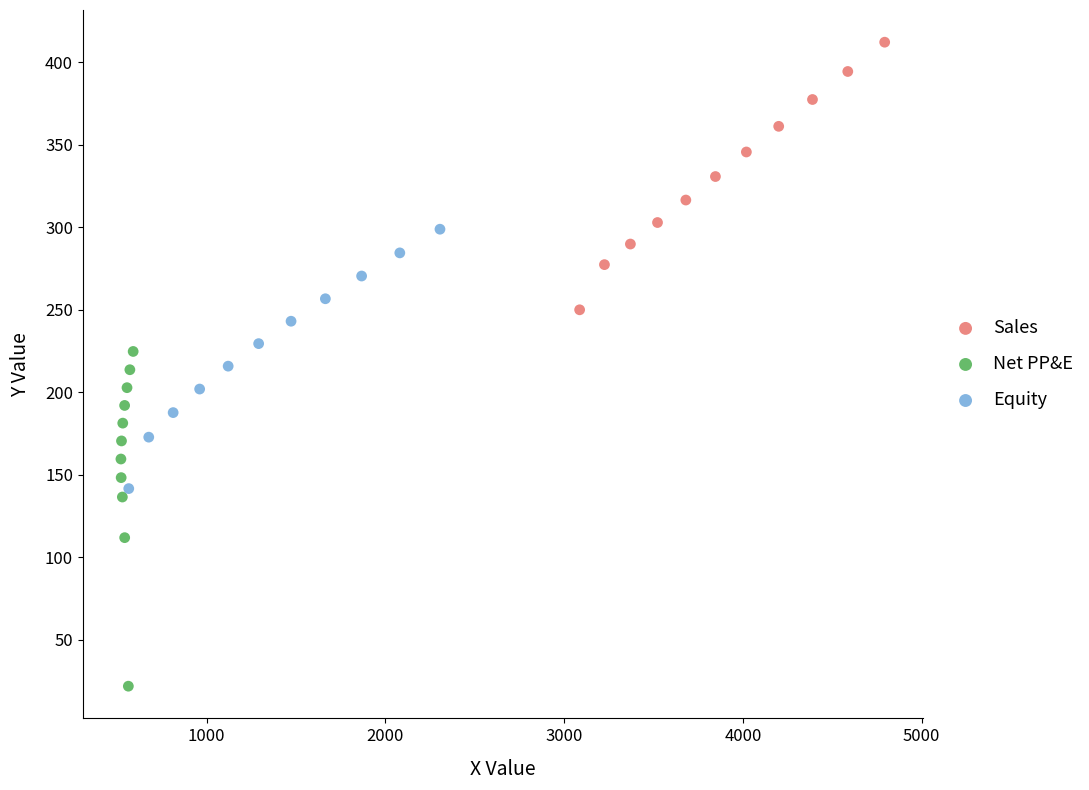

Which series has the widest spread of Y values?

Net PP&E